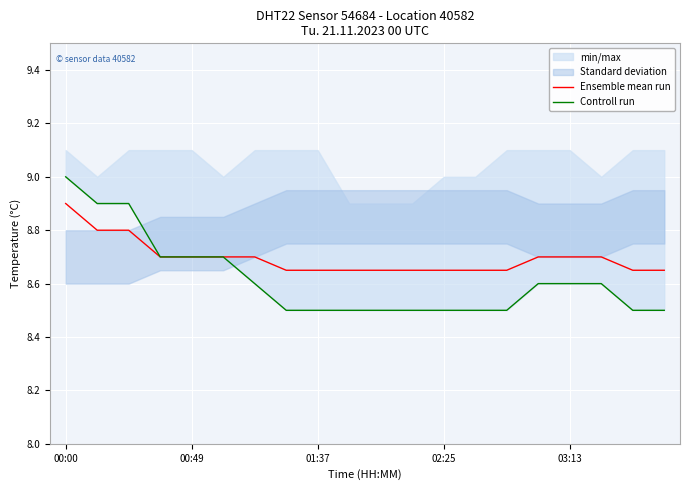

What is the approximate value of Controll run at 19?

8.5